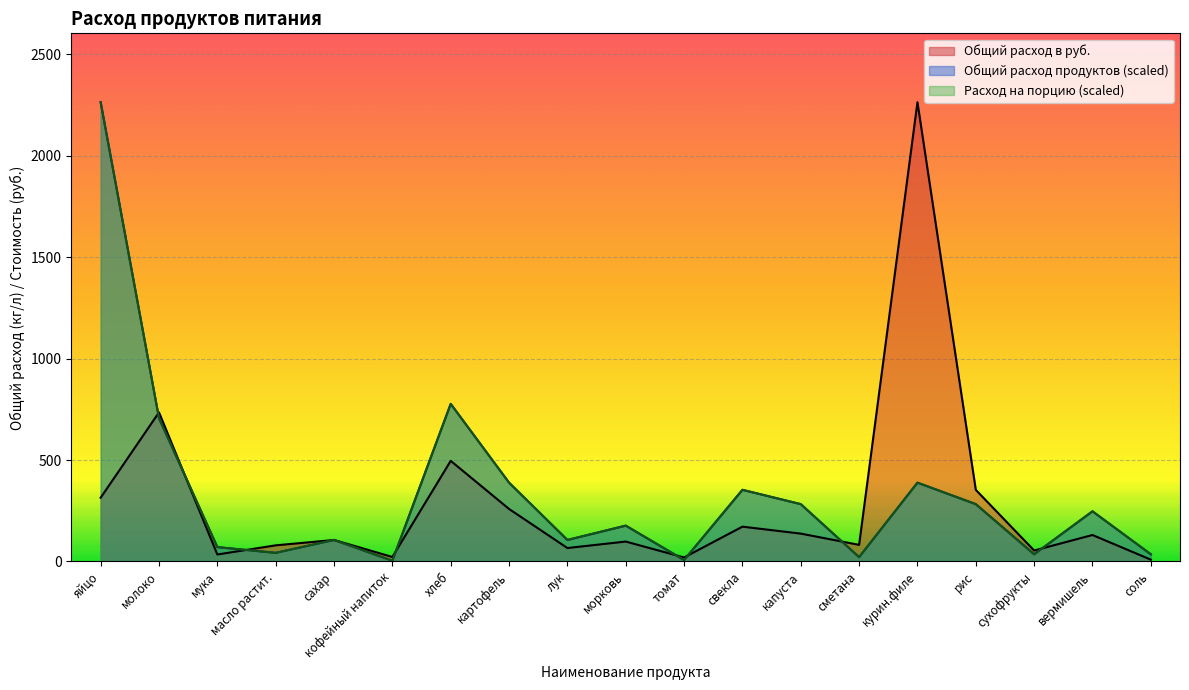

What is the value of the Расход на порцию point at the 16th from the left?

282.5